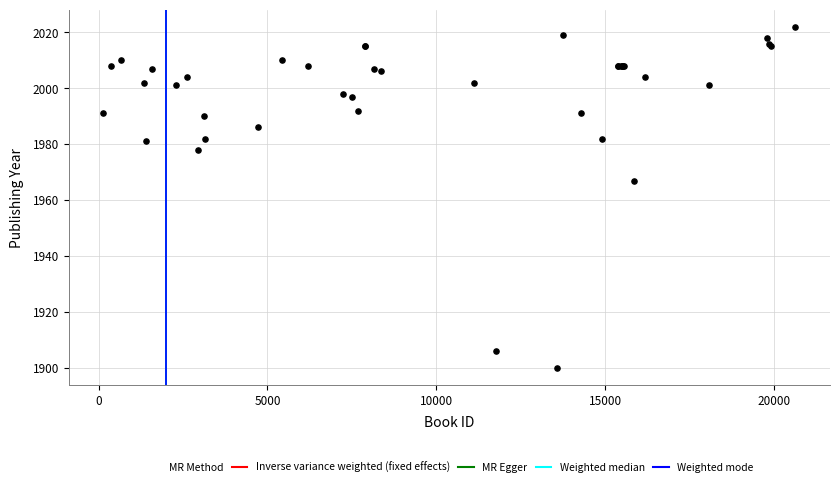

What Y value in the scatter plot is closest to 1961?

1967